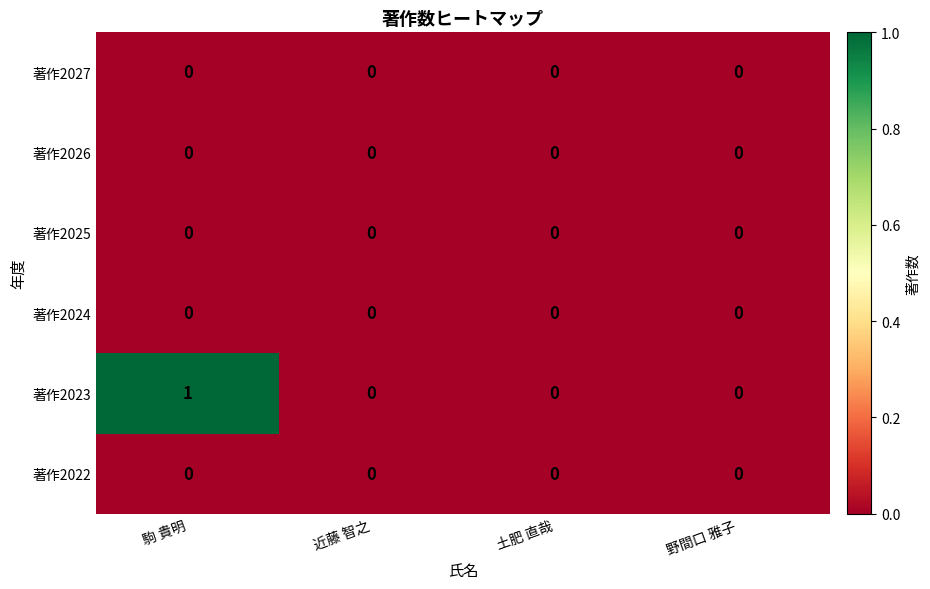

Count the number of categories in the chart.

4